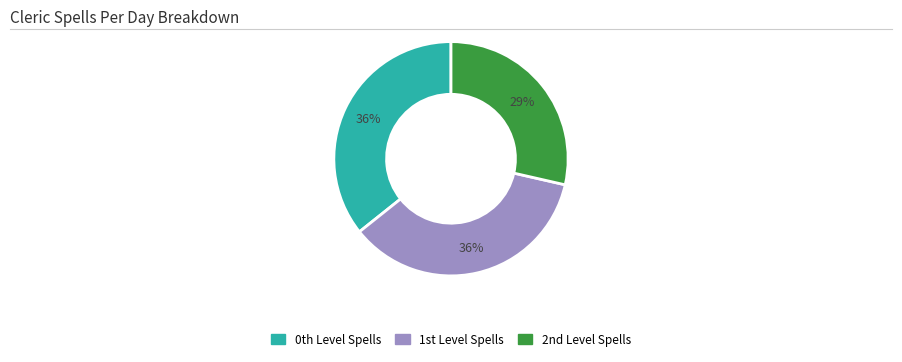

To the nearest percent, what is the average slice percentage?

33%